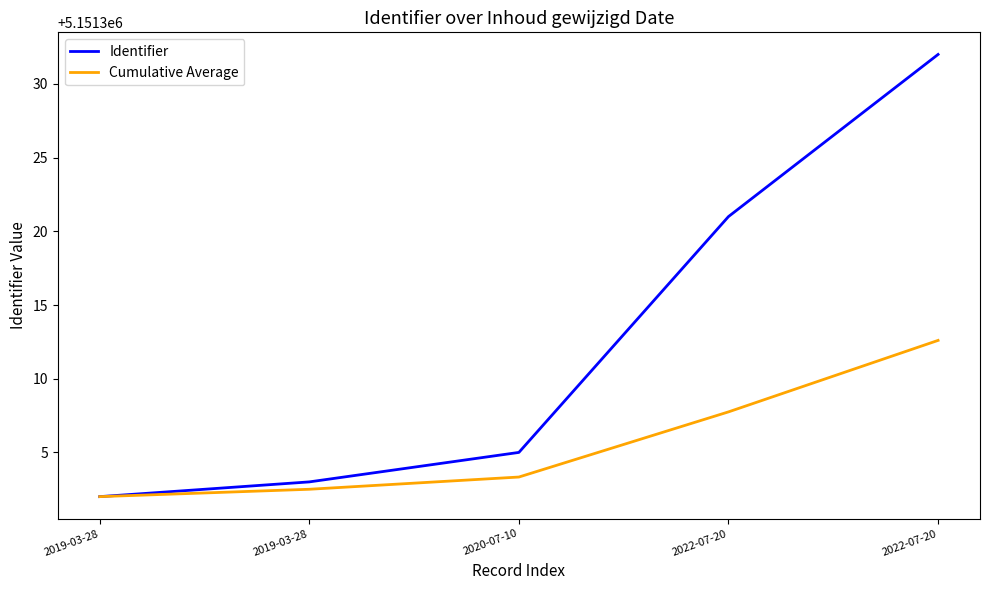

Is this an area chart (filled region under the line)?

No